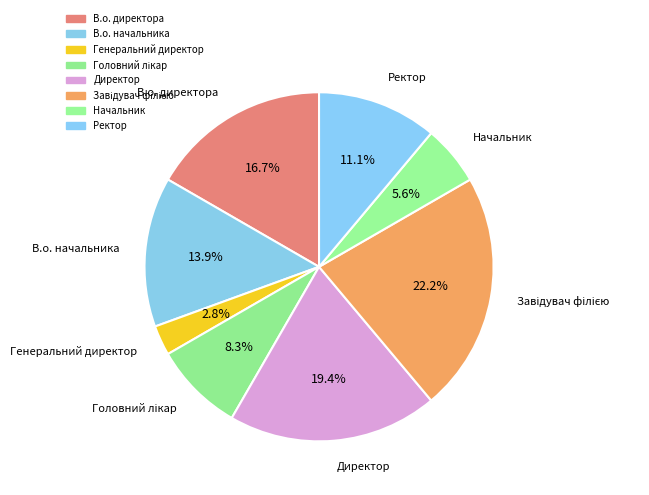

True or false: Завідувач філією accounts for 31% of the total.

False